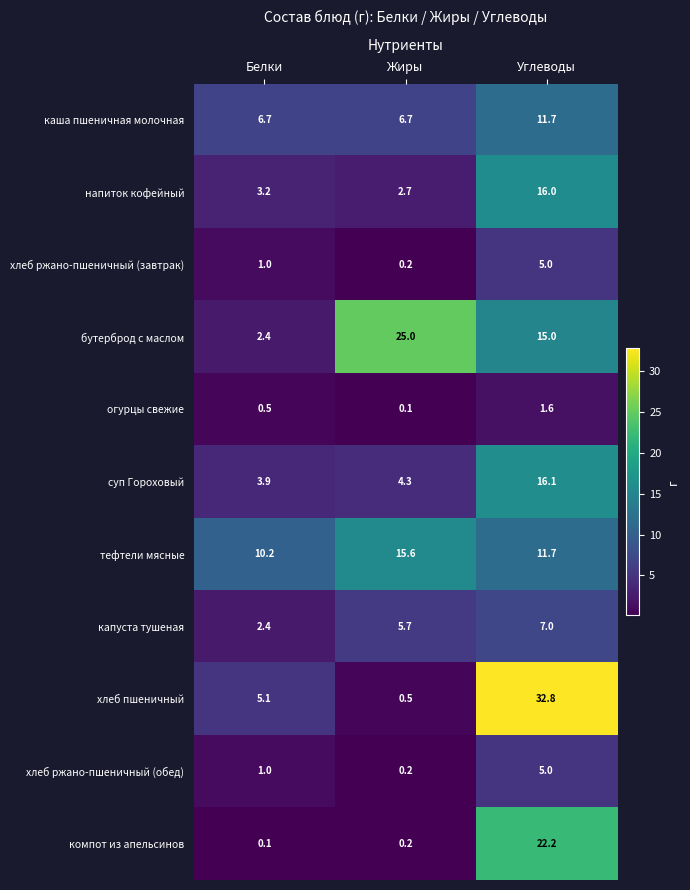

What is the spread (max minus min) of values at Жиры?

24.9